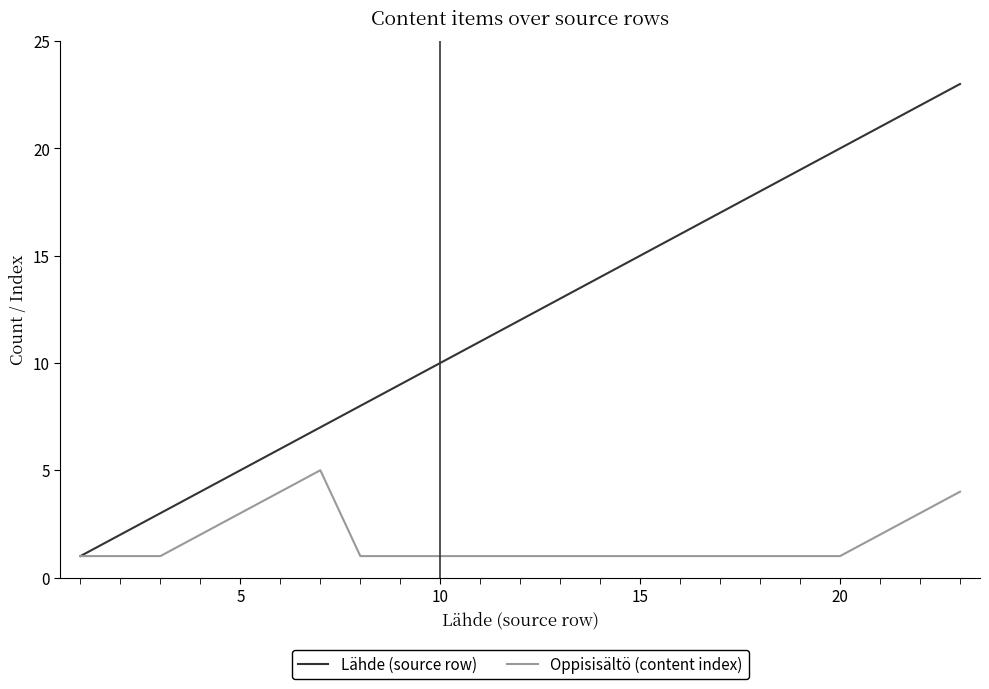

Rank the series by their maximum value, from lowest to highest.

Oppisisältö (content index), Lähde (source row)